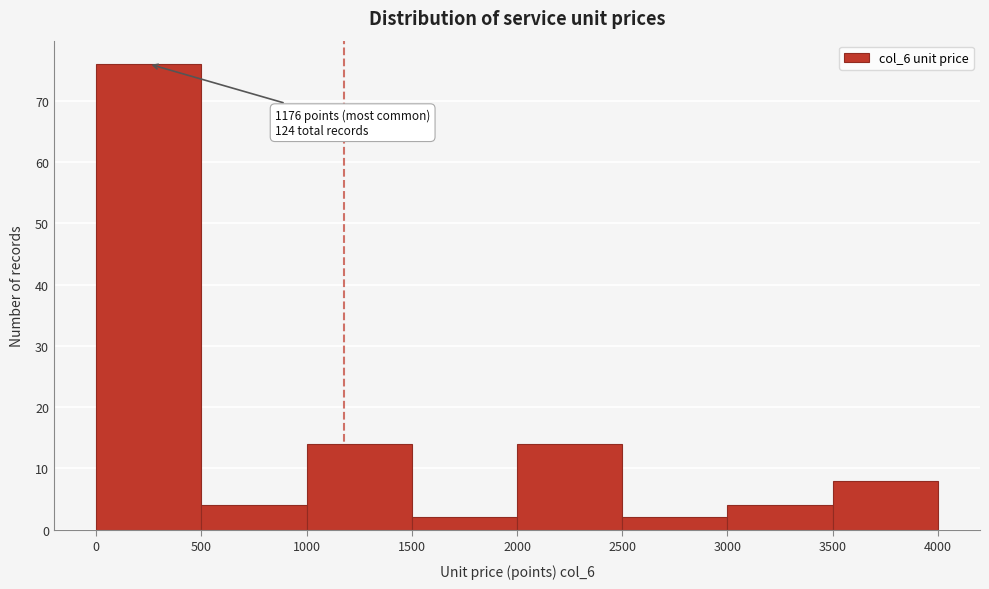

Over which range of the x-axis is the bar tallest?

0 to 500